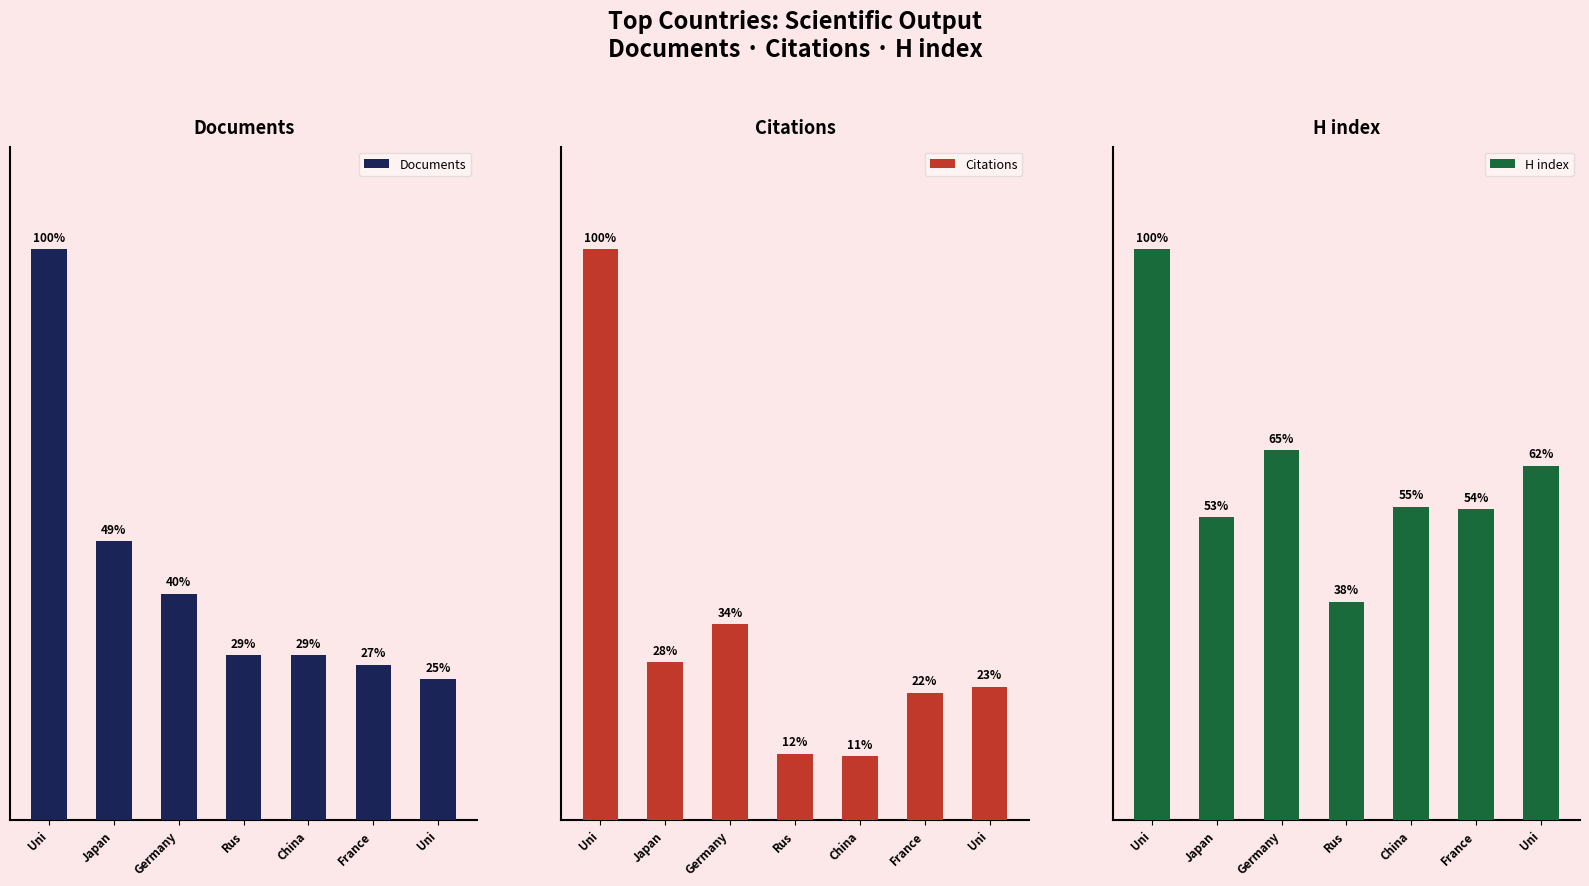

What value does the H index series have at China, to the nearest 10?

720